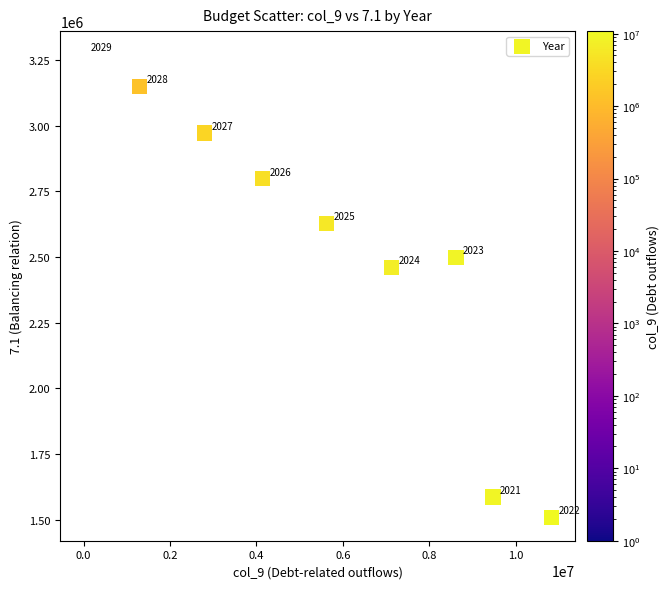

What is the range of X values (max minus min)?

10828175.0